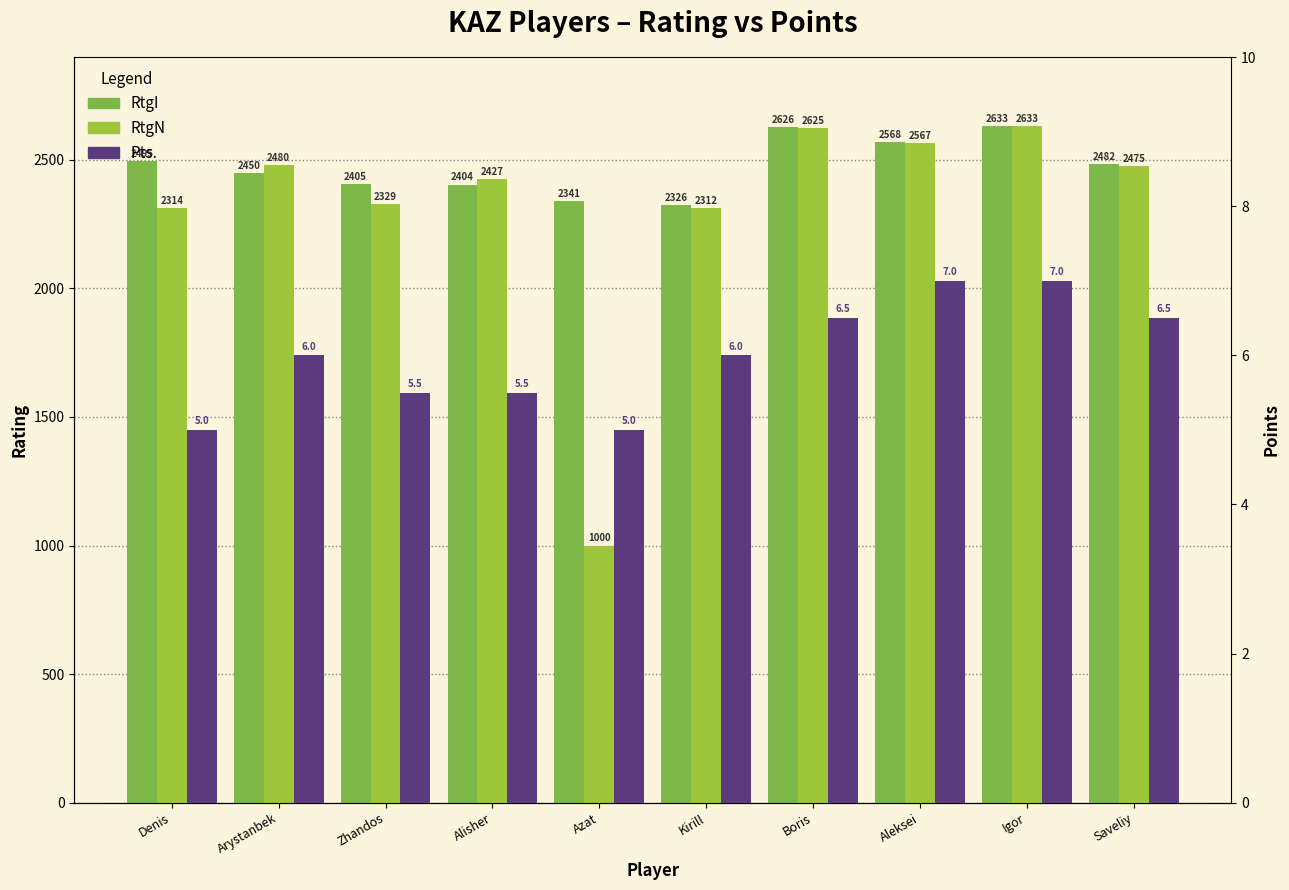

What is the difference between the maximum and minimum values in the RtgN series?

1633.0